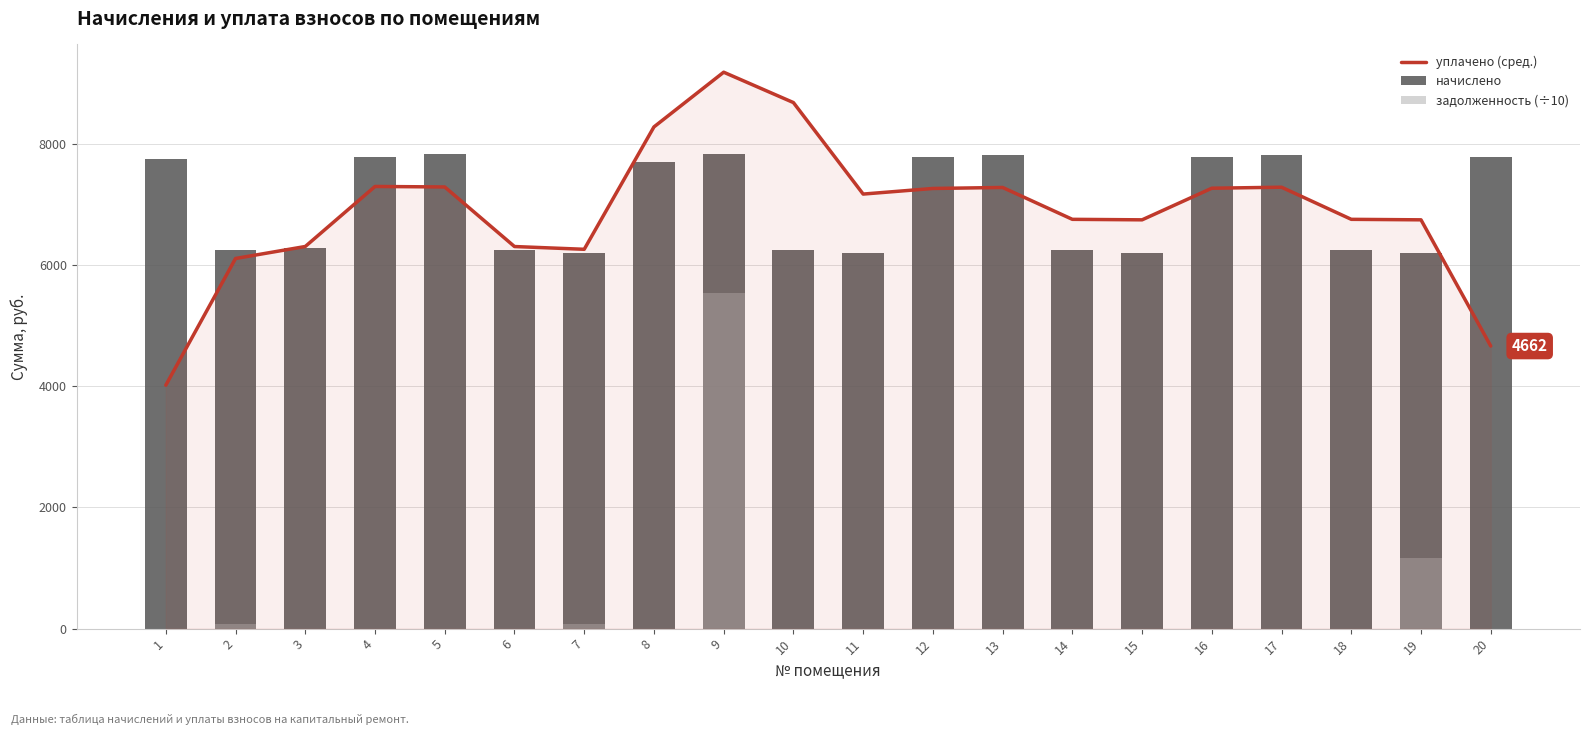

What is the total value across all series at 6?

12550.9